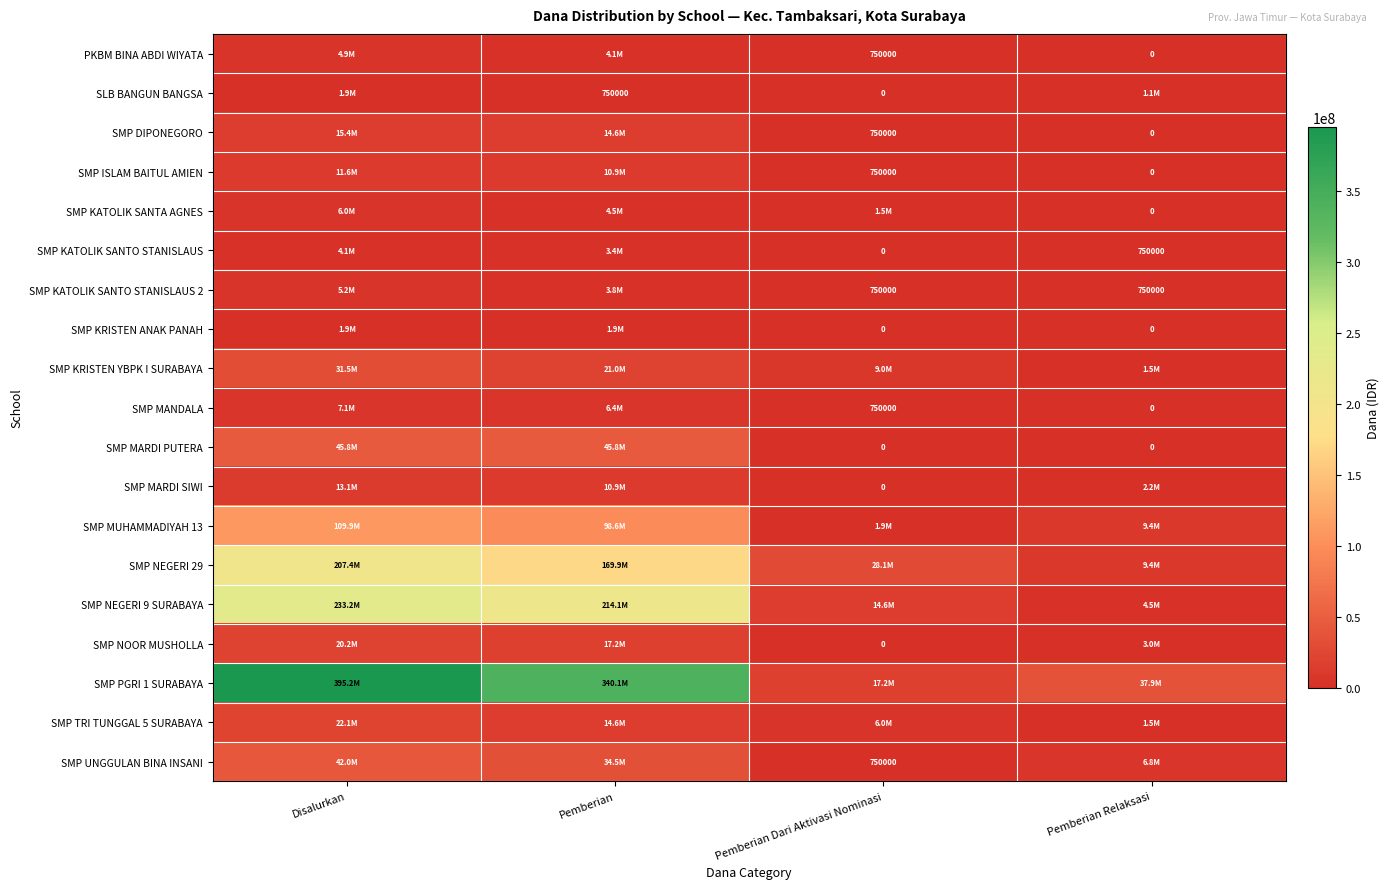

At which category does the chart reach its peak across all series?

Disalurkan